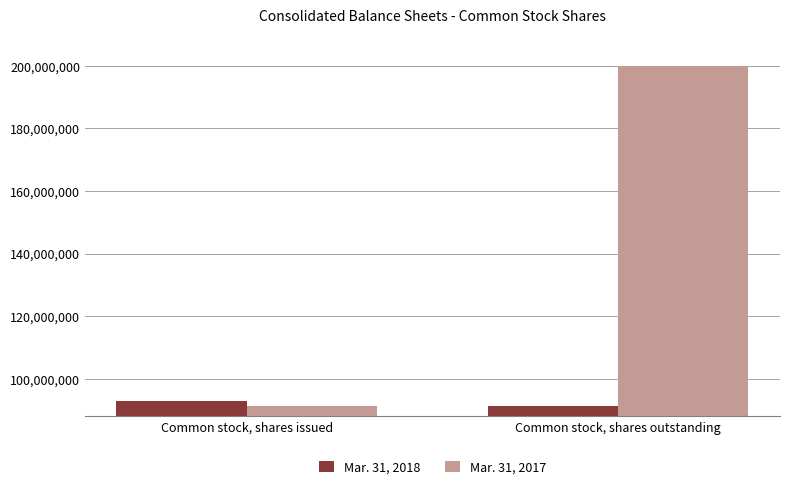

Which series changed the most between Common stock, shares issued and Common stock, shares outstanding?

Mar. 31, 2017